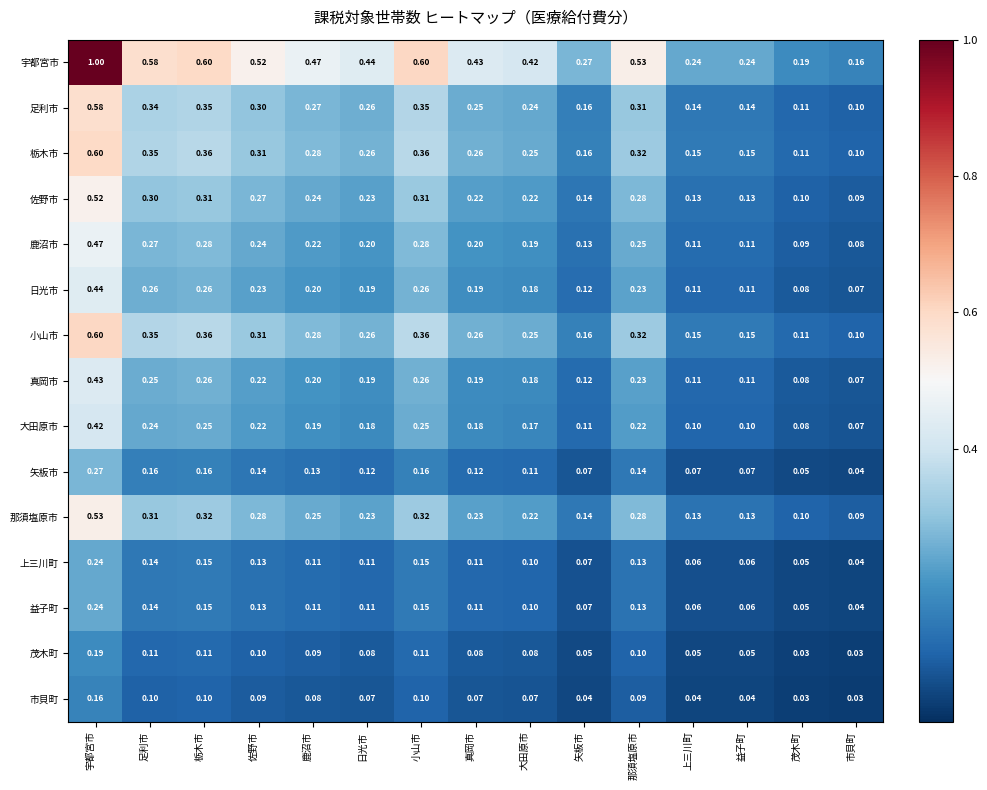

At which label is 日光市 closest to 0?

市貝町